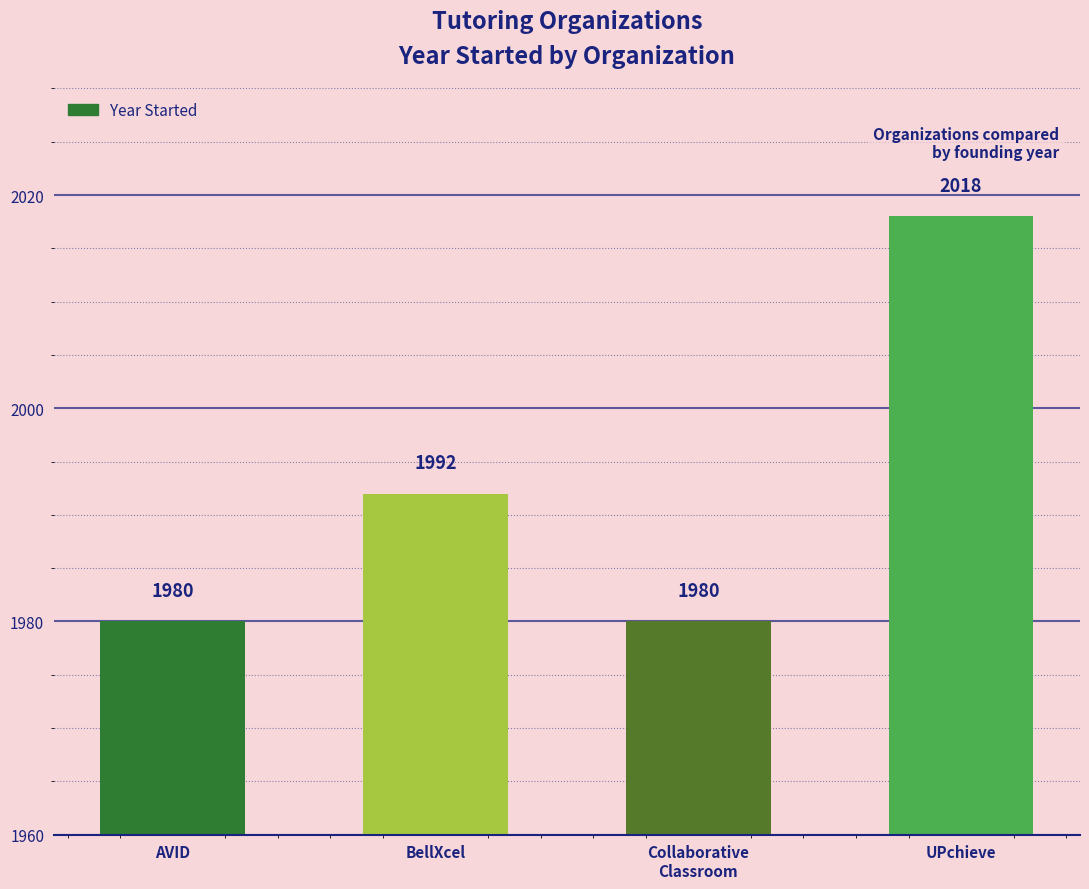

What is the difference between the maximum and minimum values?

38